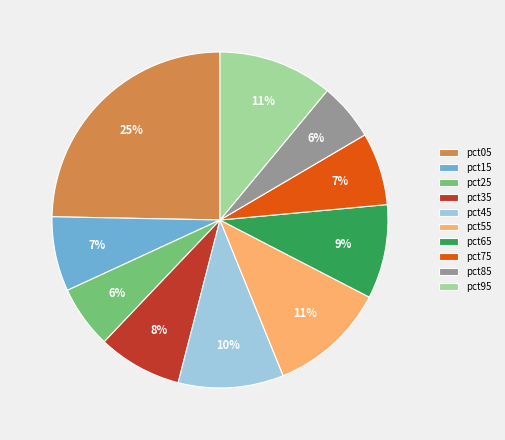

The pct75 slice represents 18% of the pie. True or false?

False